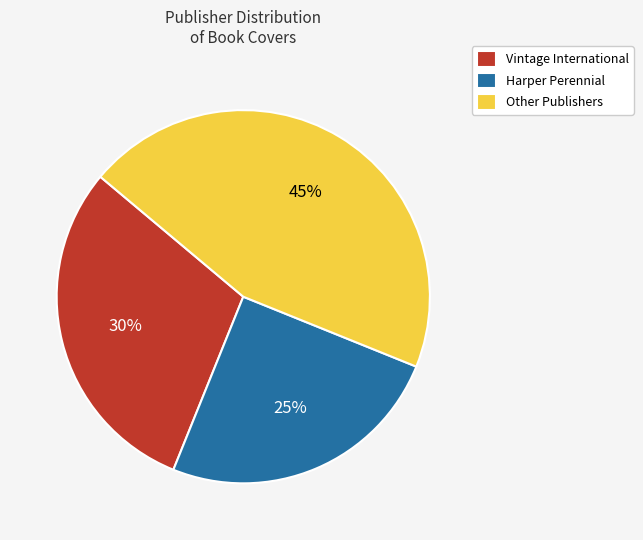

To the nearest percent, what is the difference between the largest and smallest slice percentages?

20%